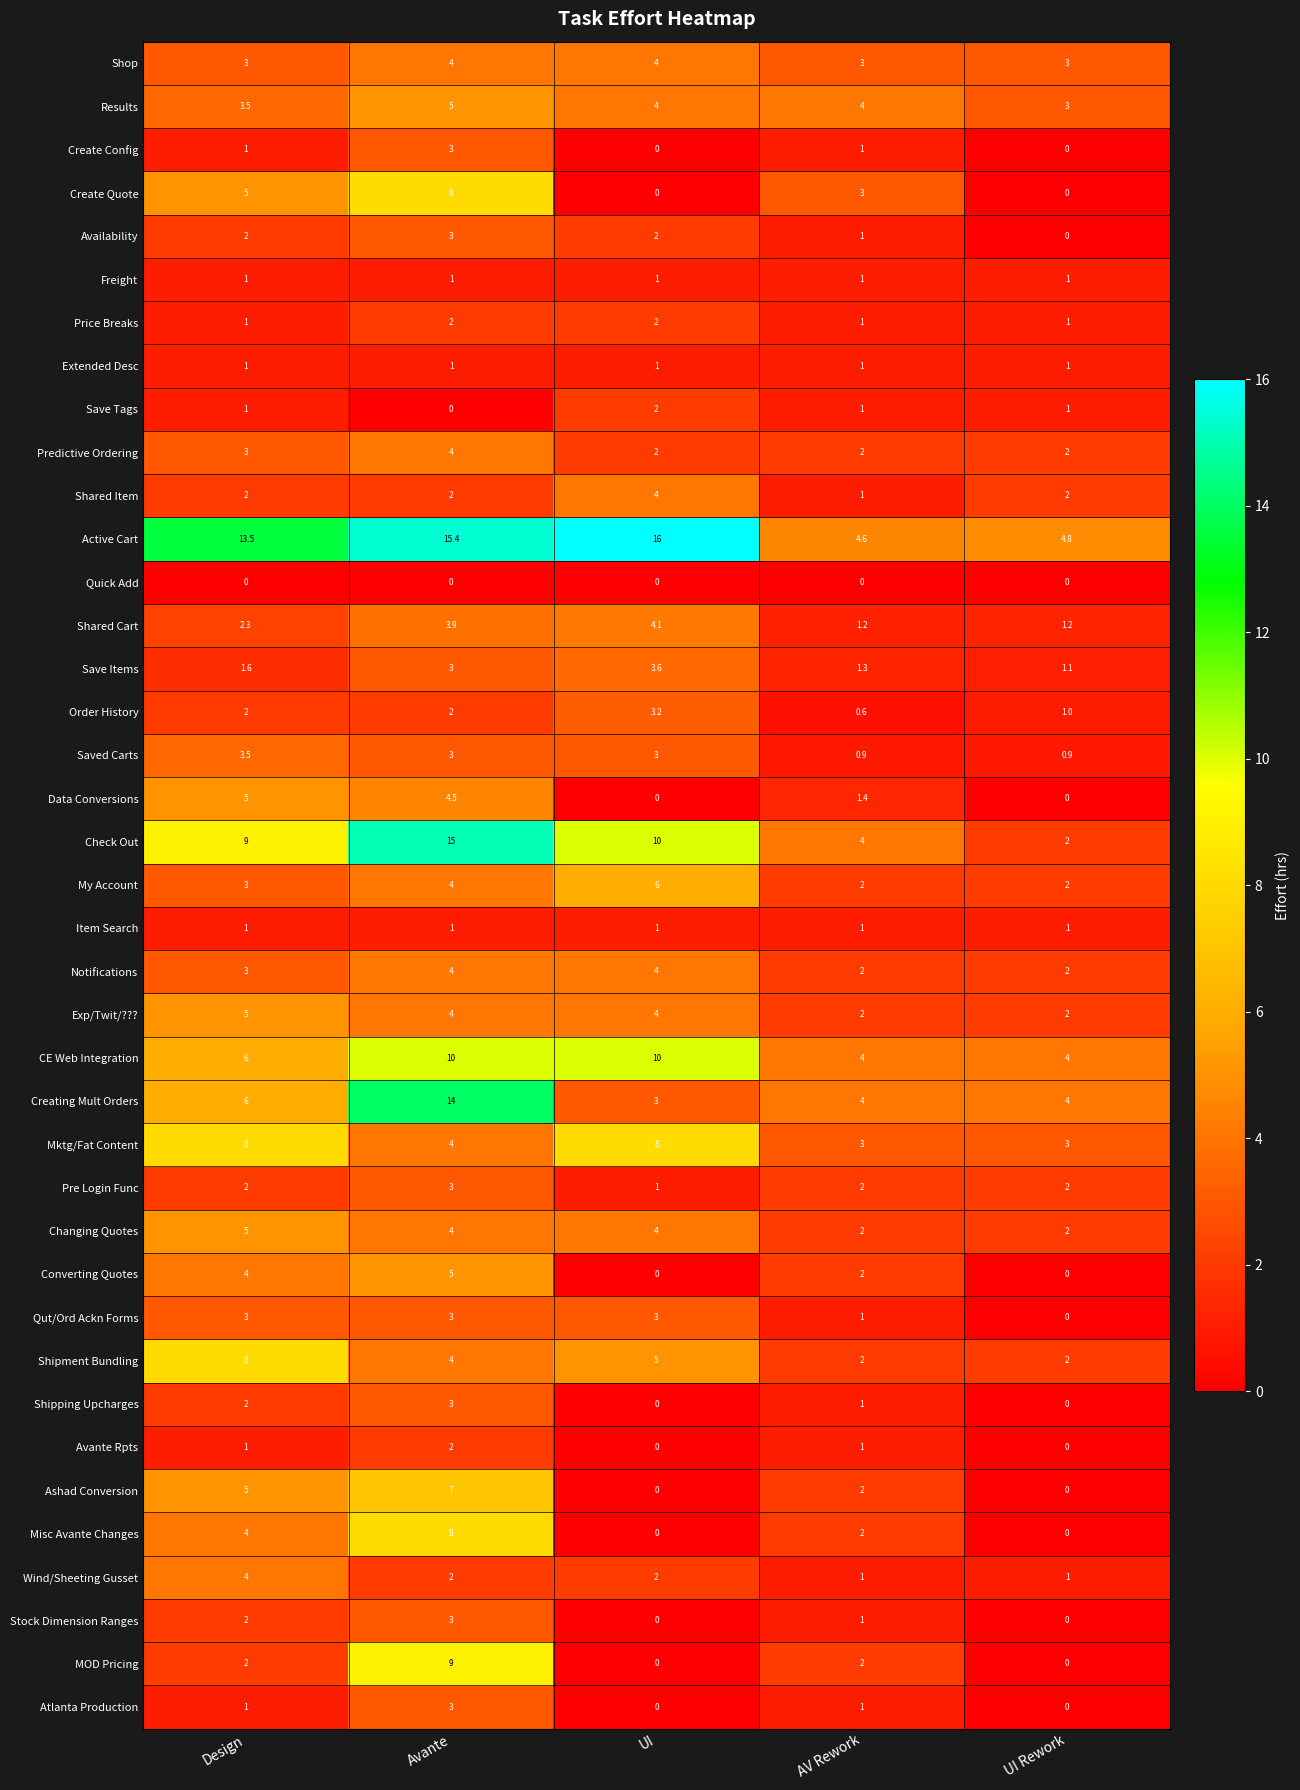

What is the difference between the maximum and minimum values in the Check Out series?

13.0